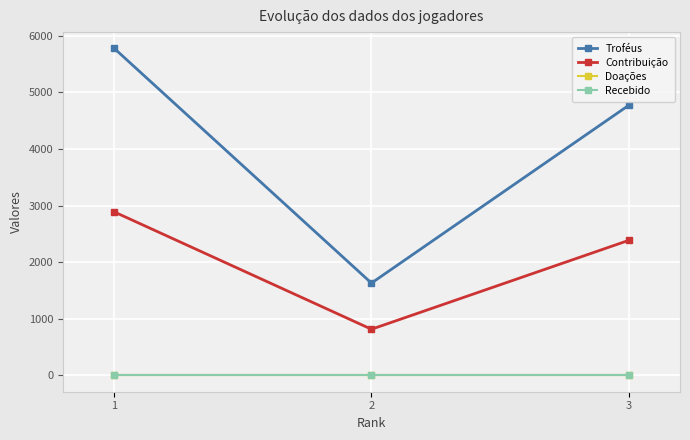

What is the value of the Troféus point at the 2nd from the left?

1630